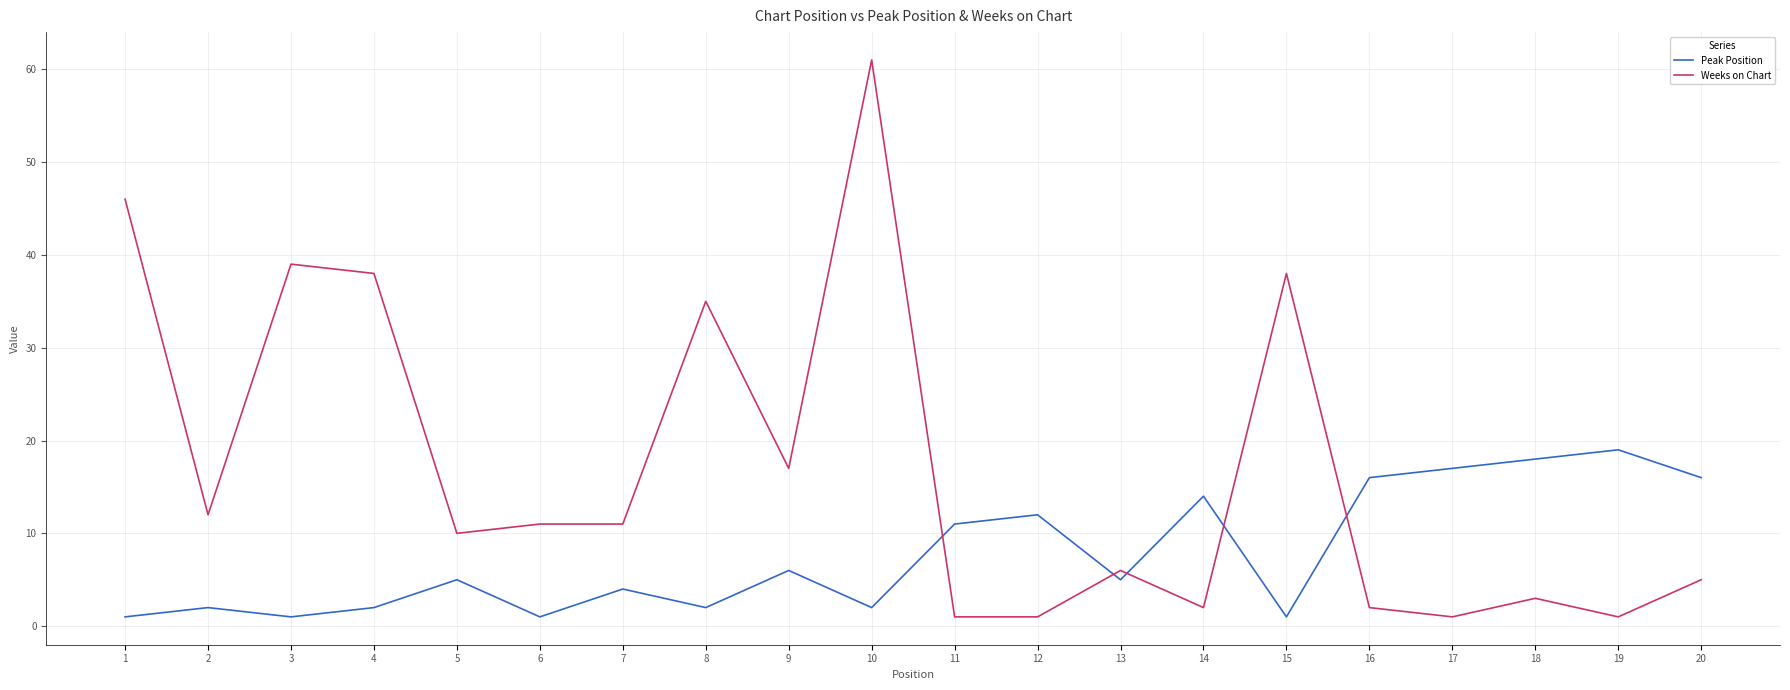

At 15, list the series in order from smallest to largest.

Peak Position, Weeks on Chart